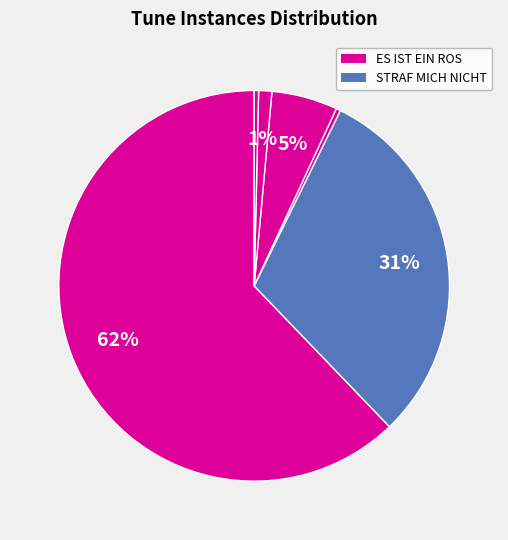

How many segments does this pie chart have?

6